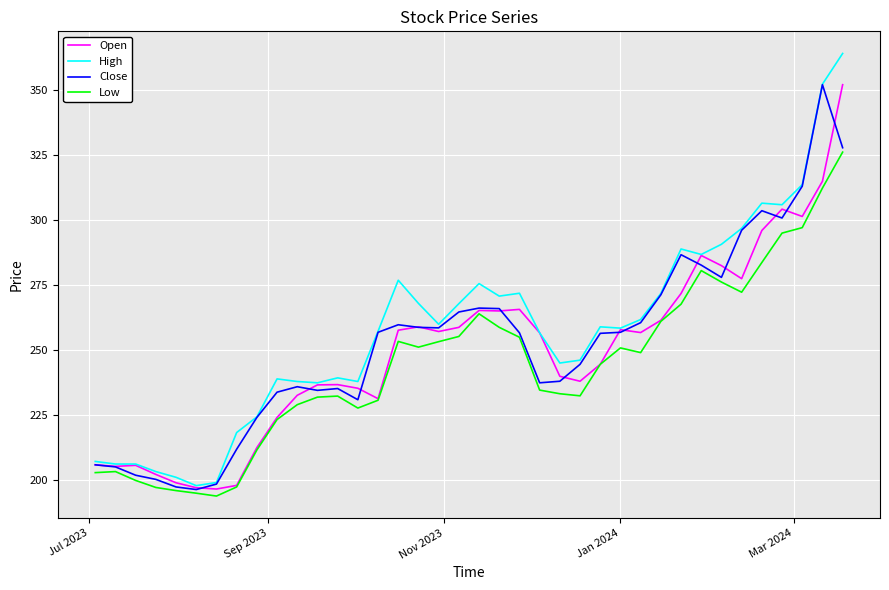

Which series has the widest spread of values?

High